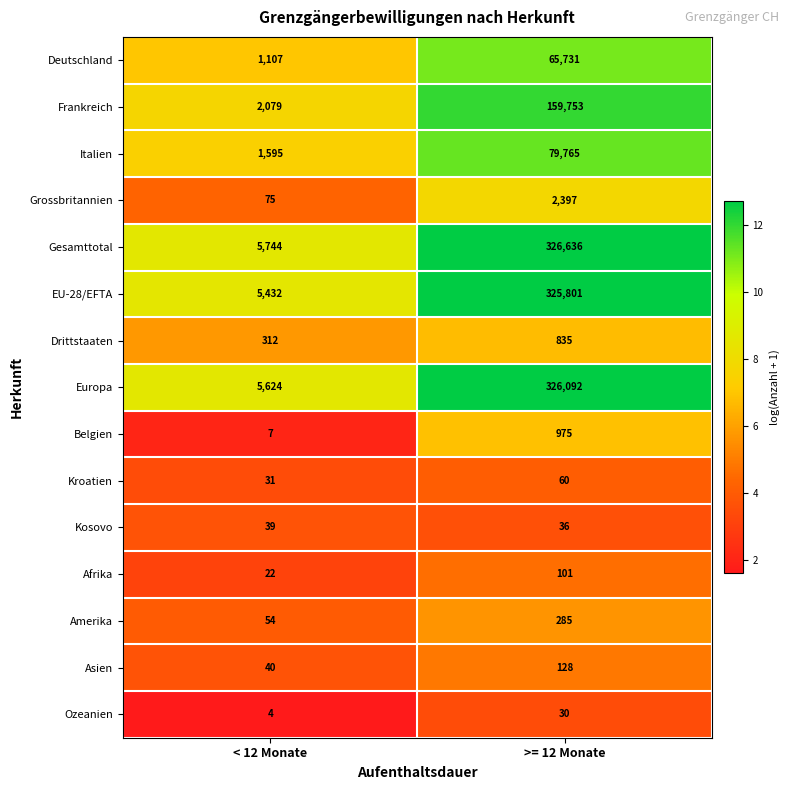

Which series has the widest spread of values?

Gesamttotal